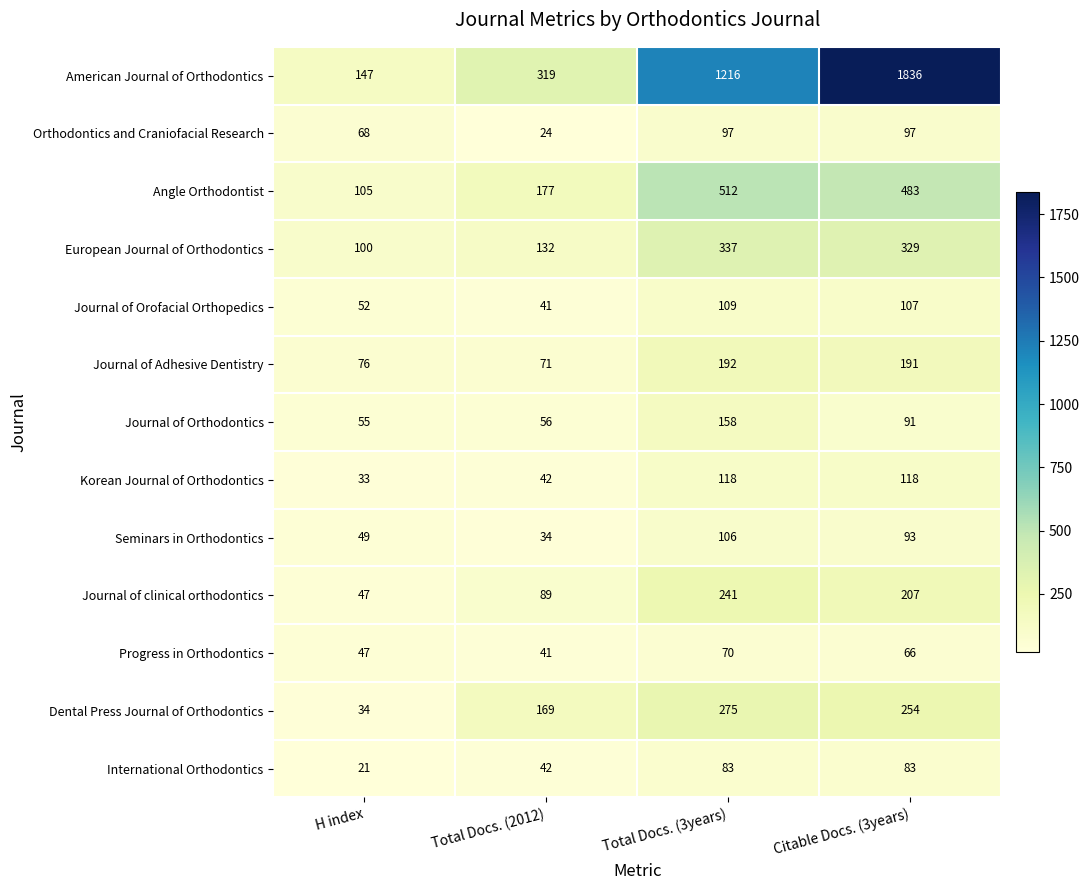

What is the minimum value shown in the chart?

21